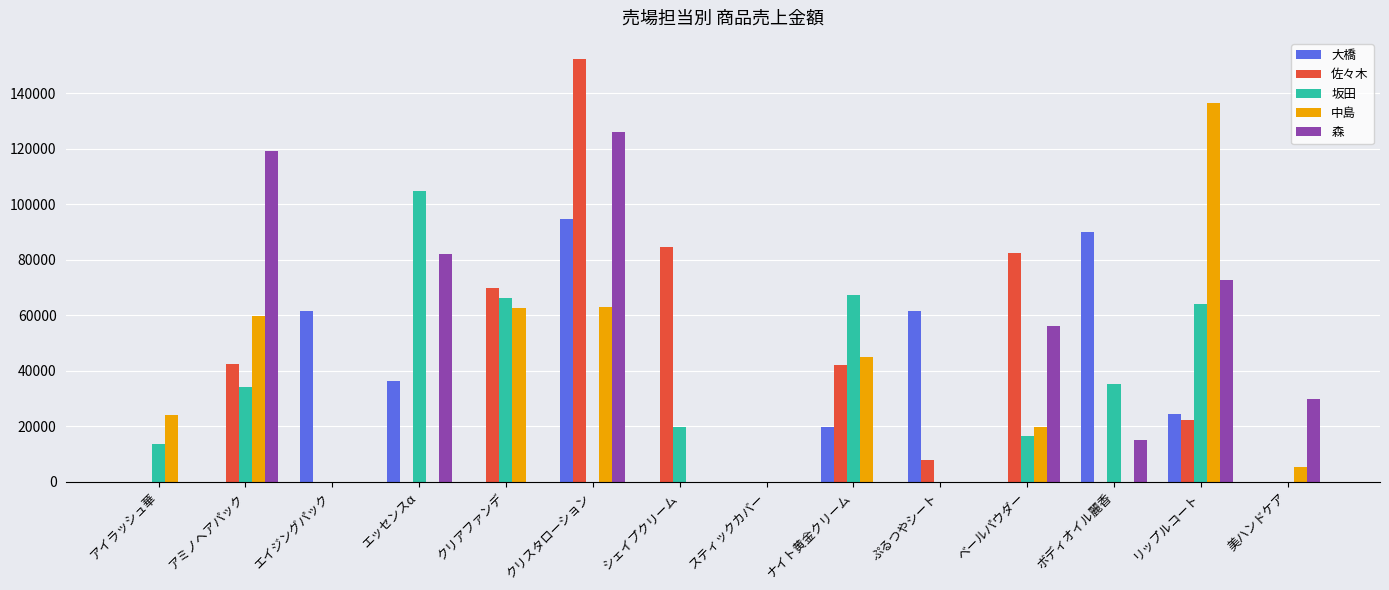

Between ナイト黄金クリーム and リップルコート, which series saw the biggest shift?

中島